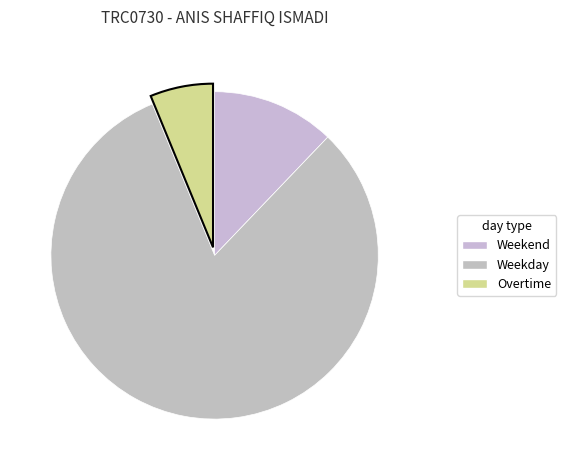

Count the number of slices in the pie.

3